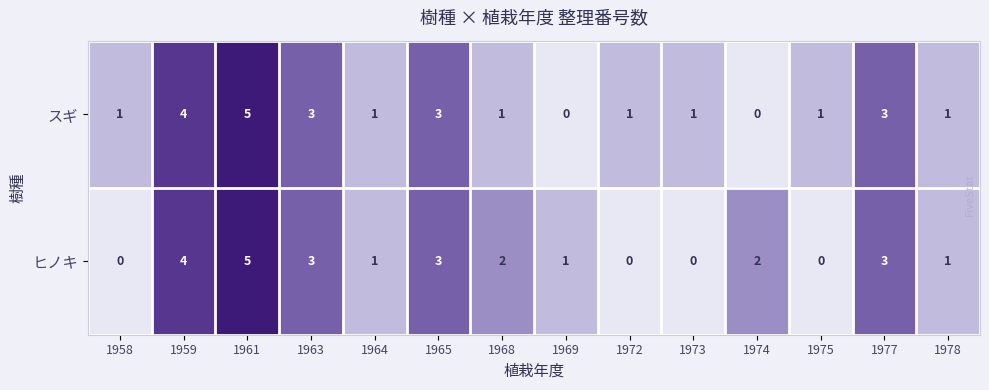

Which category has the highest value across all series?

1961